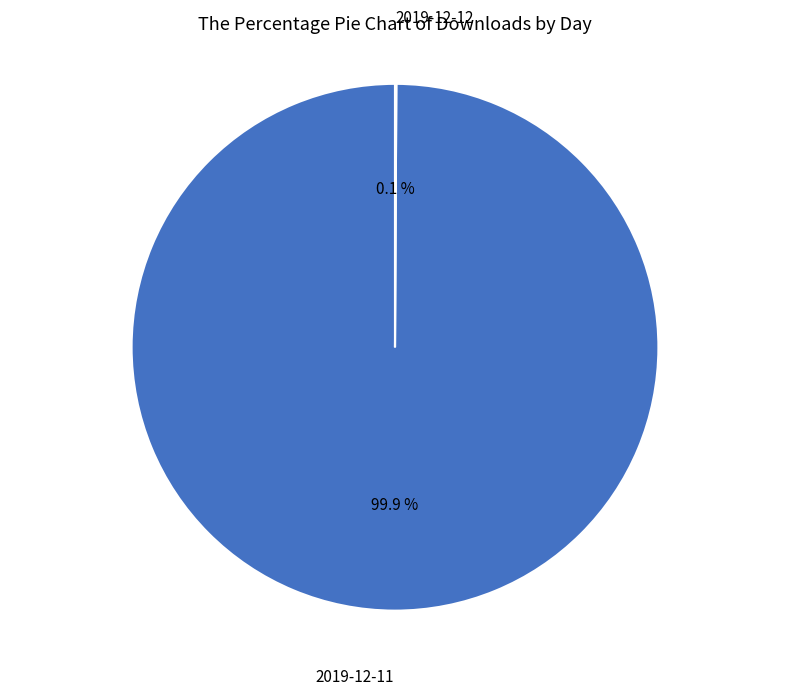

Does any single category account for the majority?

Yes